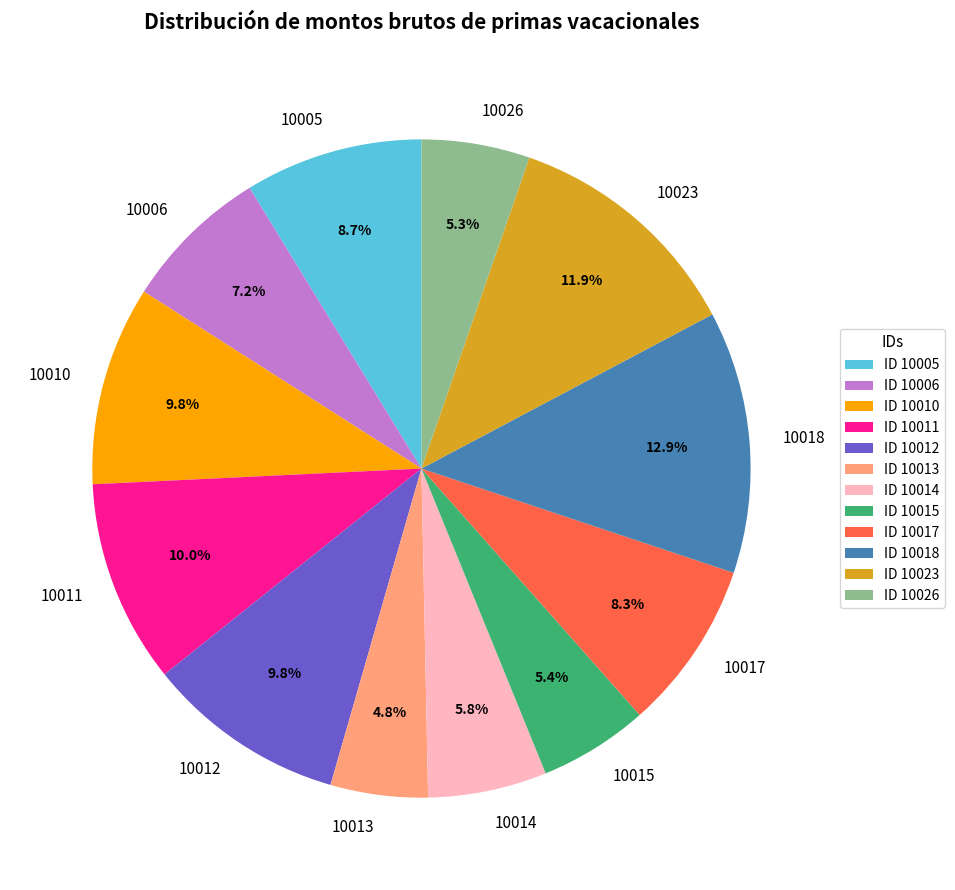

The 10010 slice represents 10% of the pie. True or false?

True